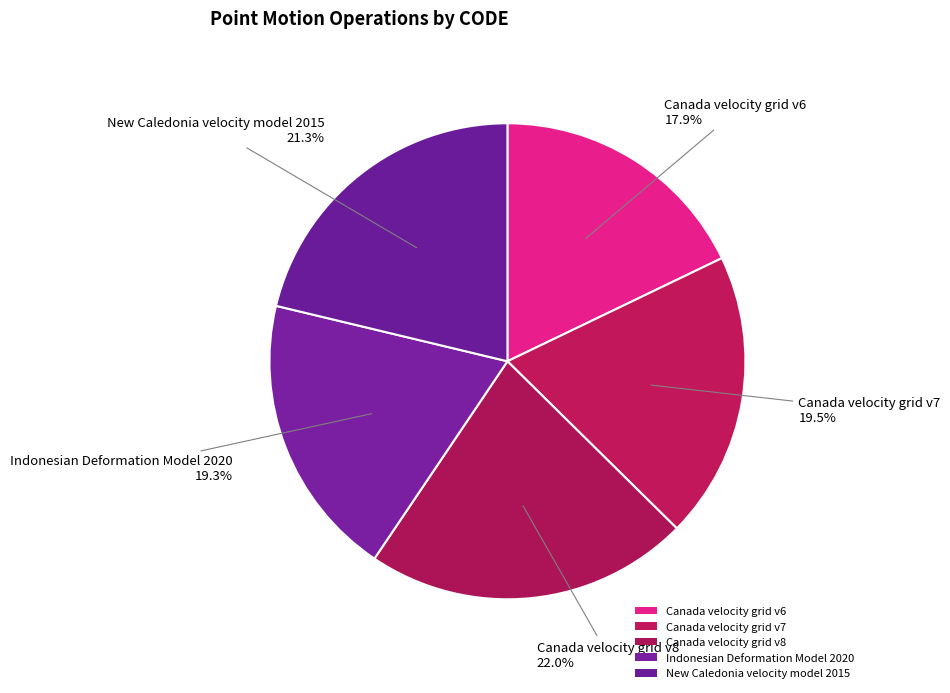

Rank the categories by value from lowest to highest.

Canada velocity grid v6, Indonesian Deformation Model 2020, Canada velocity grid v7, New Caledonia velocity model 2015, Canada velocity grid v8